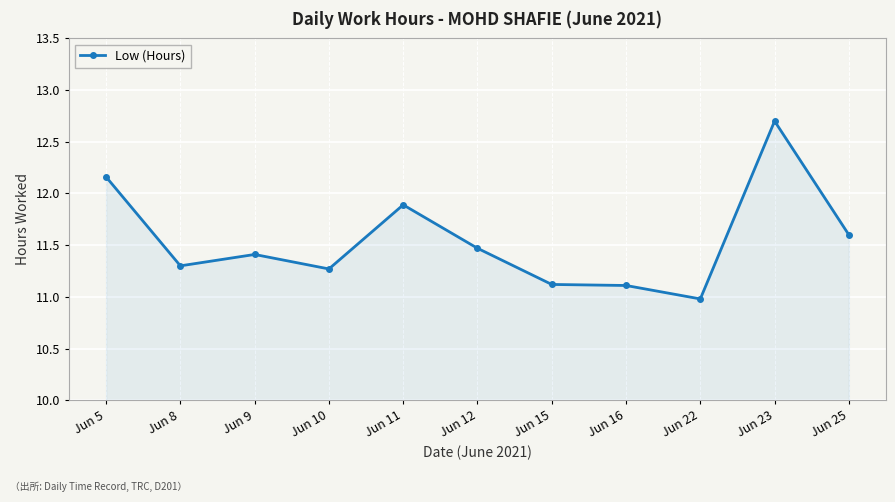

The chart shows a value of 3.4 at Jun 22. True or false?

False